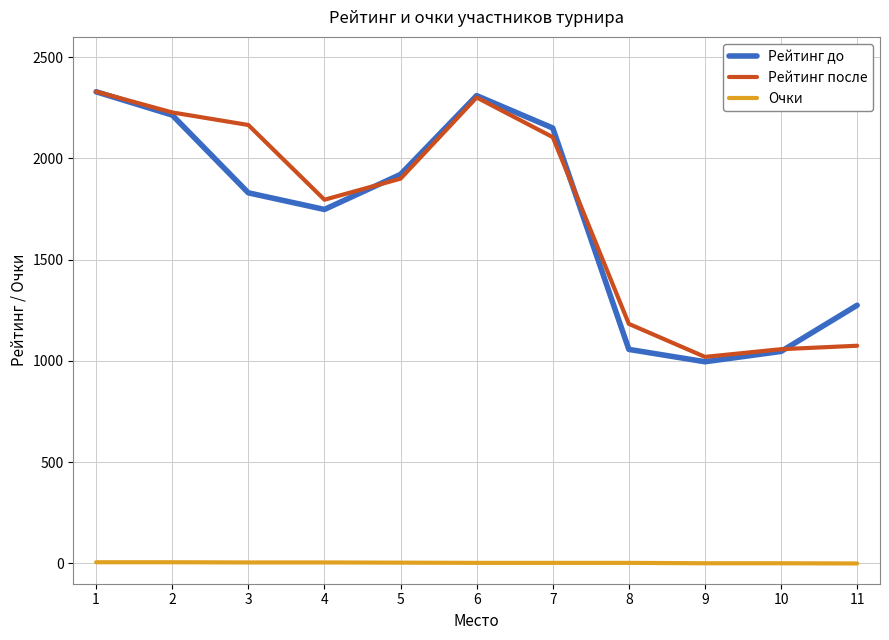

What is the minimum value for Рейтинг после?

1020